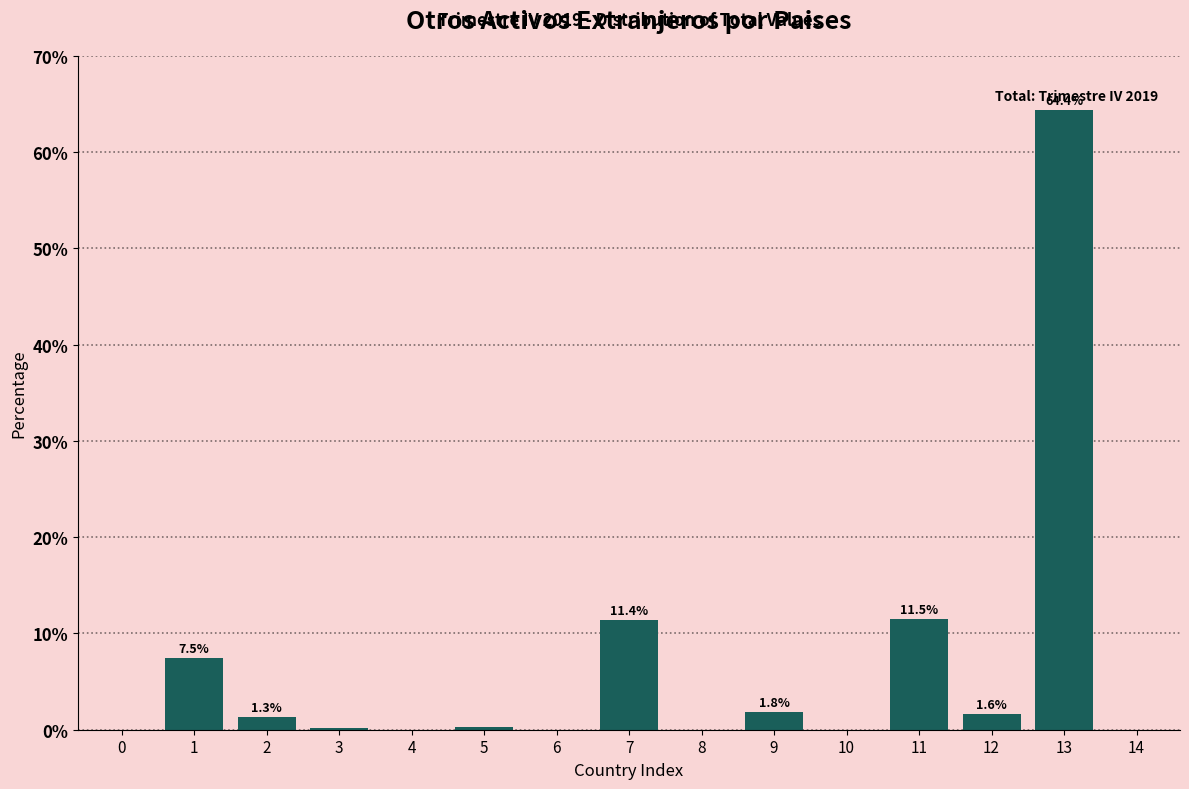

True or false: the data shows -24.3 at 14.

False